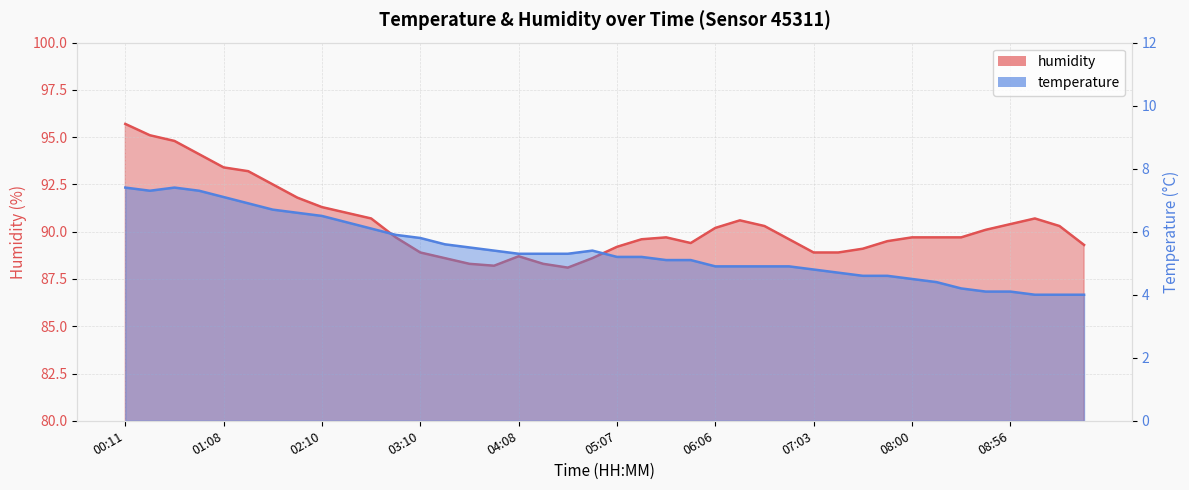

Rank the categories by humidity value from highest to lowest.

00:11, 00:26, 00:40, 00:54, 01:08, 01:24, 01:40, 01:54, 02:10, 02:25, 02:40, 09:10, 06:20, 08:56, 06:35, 09:25, 06:06, 08:42, 02:55, 05:38, 08:00, 08:14, 08:28, 05:22, 06:49, 07:46, 05:52, 09:38, 05:07, 07:31, 03:10, 07:03, 07:17, 04:08, 03:25, 04:52, 03:39, 04:23, 03:54, 04:37